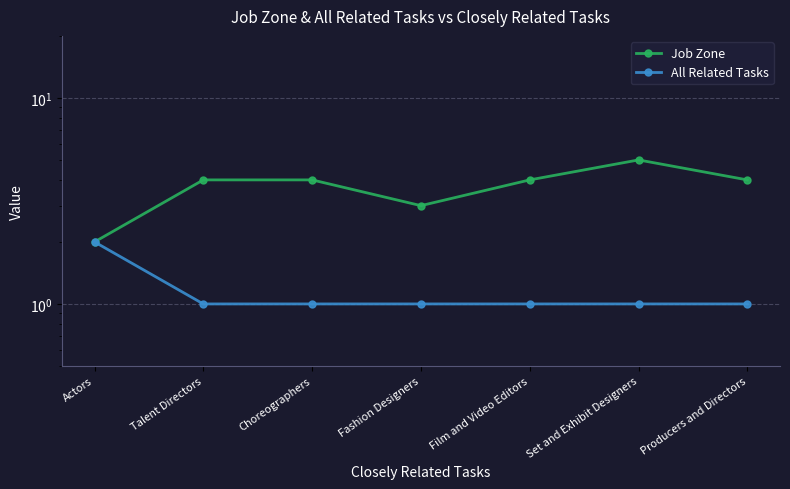

Where is Job Zone nearest to the value 3?

Fashion Designers